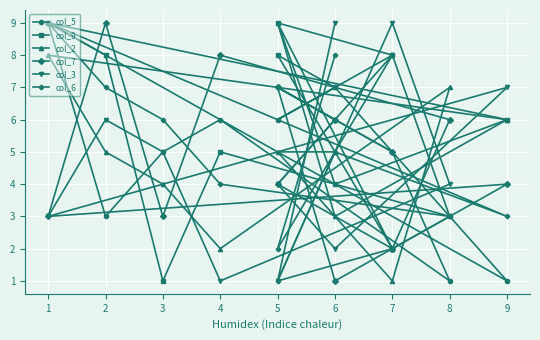

How many lines are shown in the chart?

6